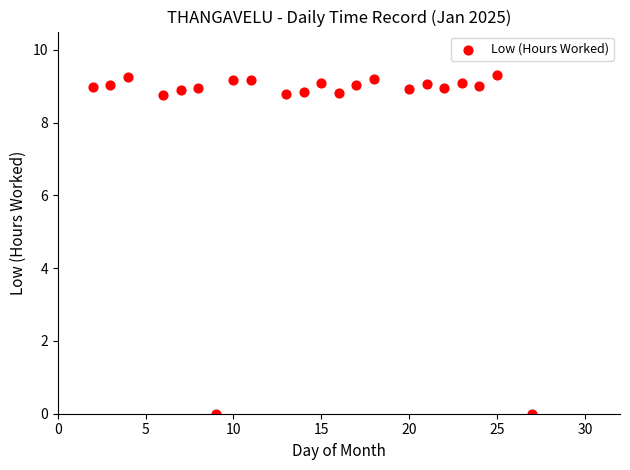

What is the range of X values (max minus min)?

25.0